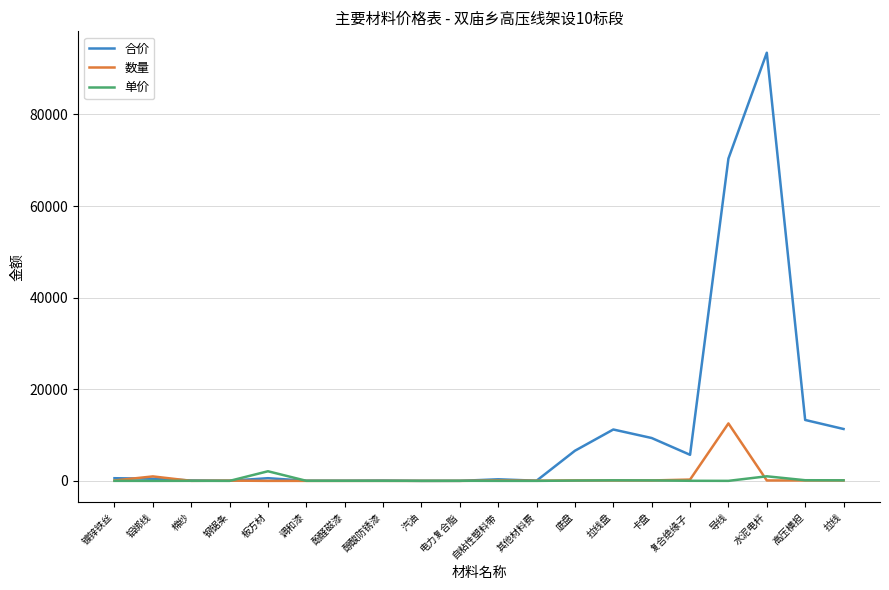

What is the difference between the second highest and minimum values in the 数量 series?

975.6